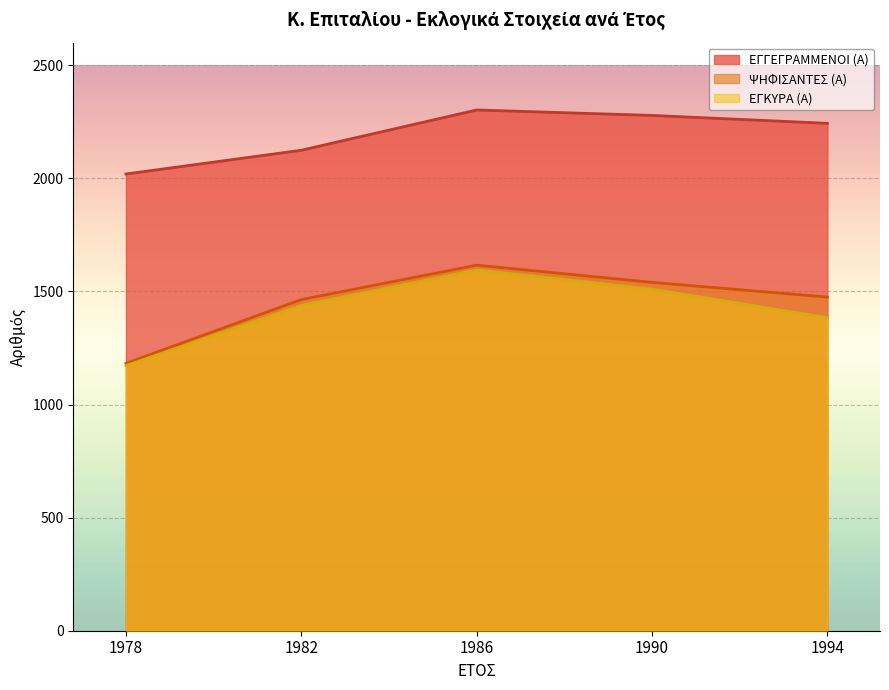

Which label corresponds to the largest value in the chart?

1986